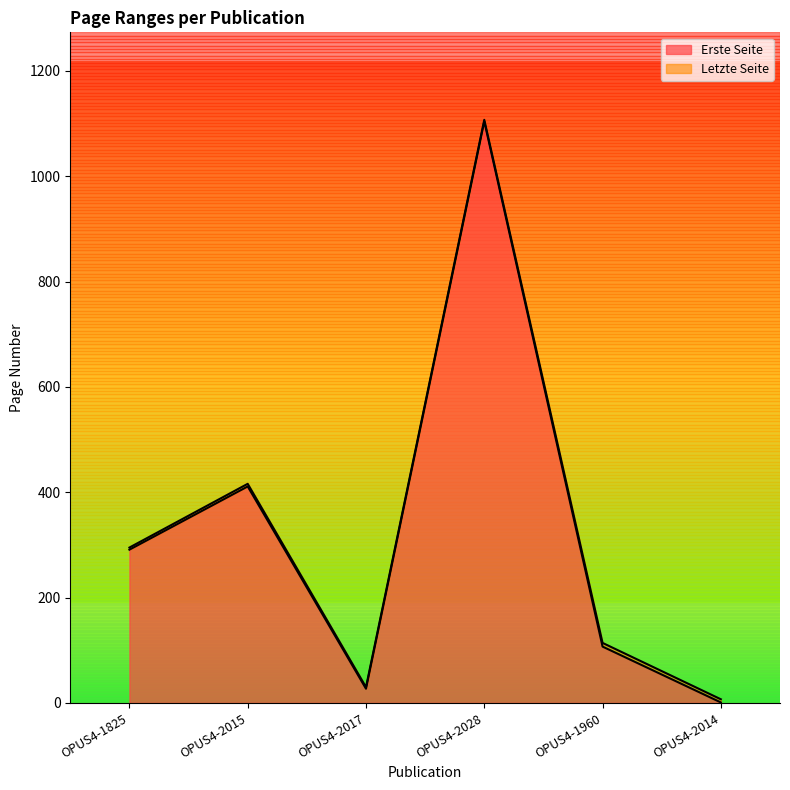

Is the value of Erste Seite at OPUS4-2017 greater than the value of Letzte Seite at OPUS4-2017?

No